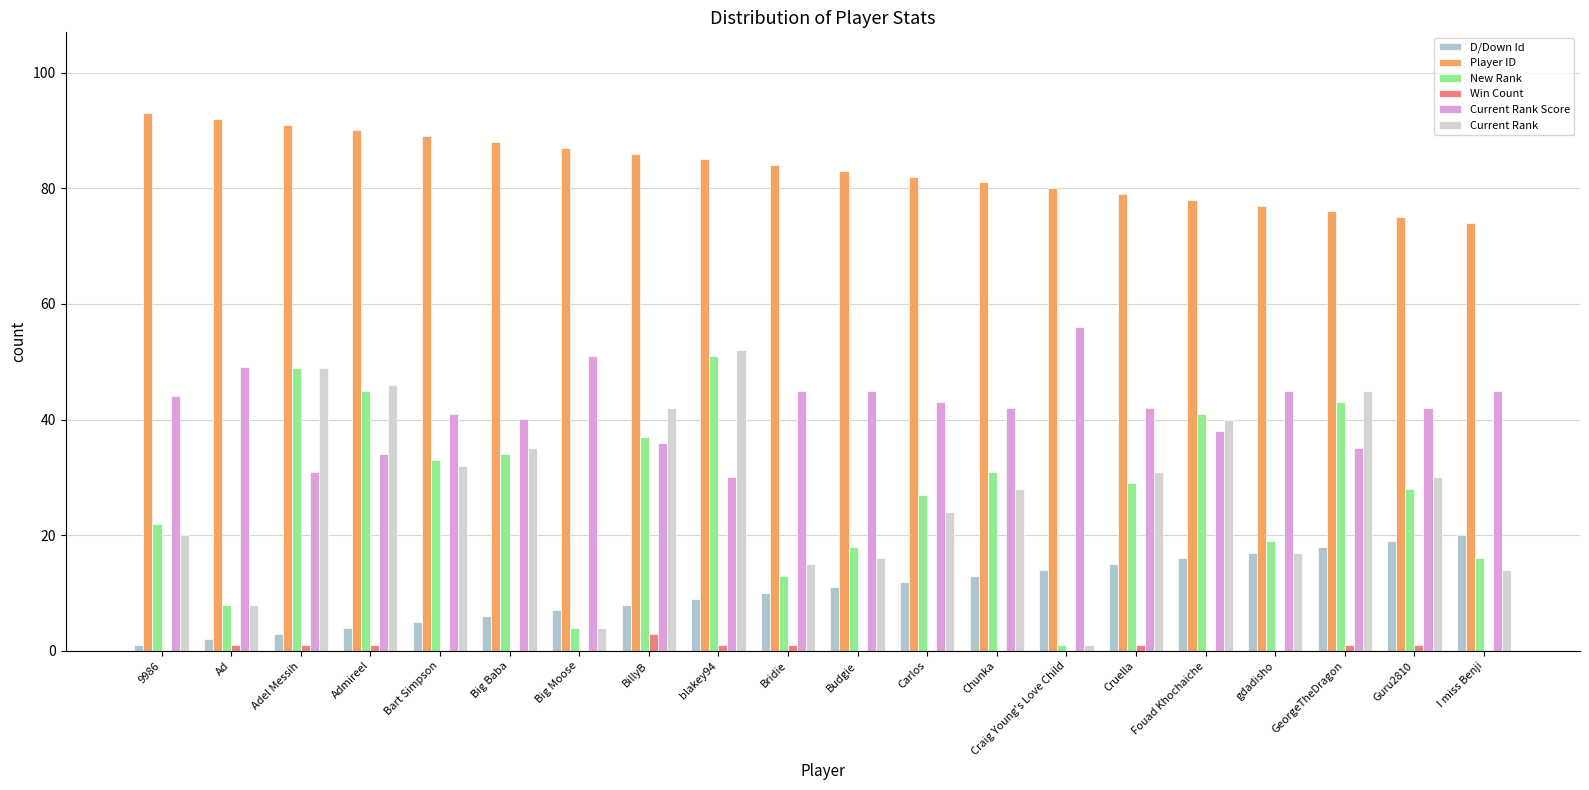

How many data points does each series have?

20